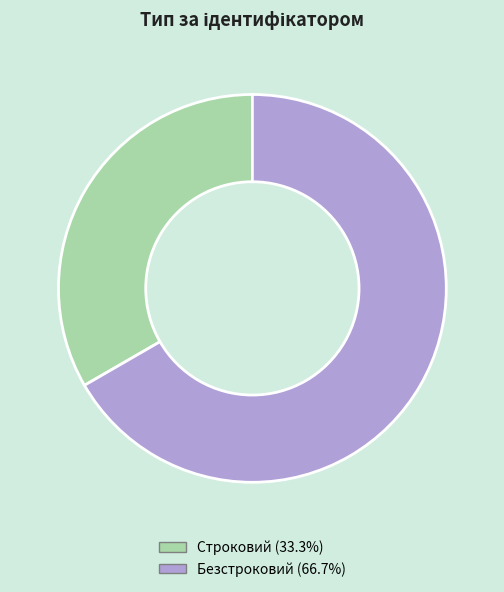

Does Строковий represent more than half of the total?

No